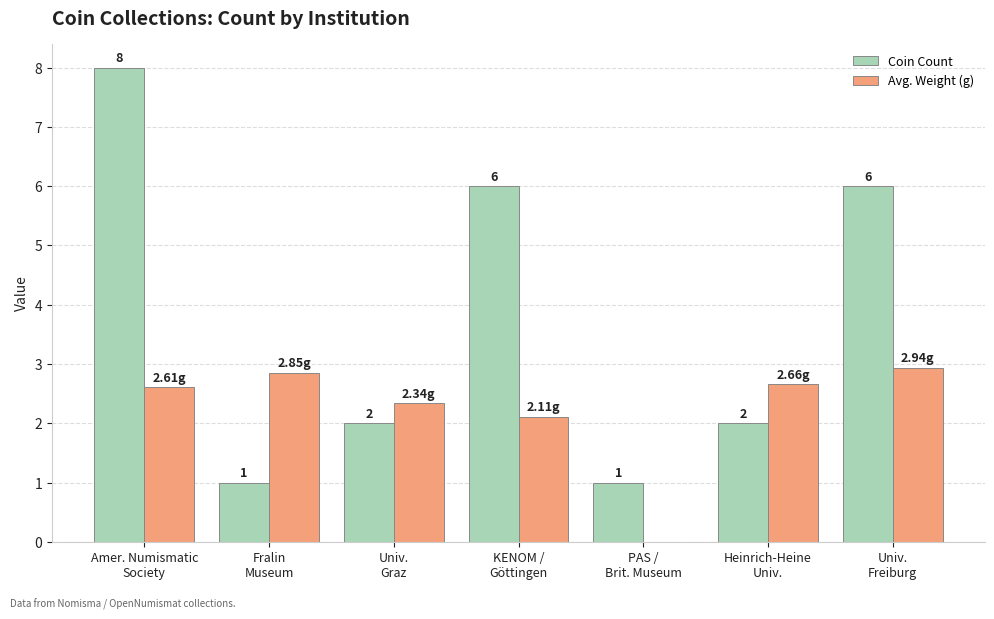

Where does the Coin Count series first go above 2?

Amer. Numismatic
Society